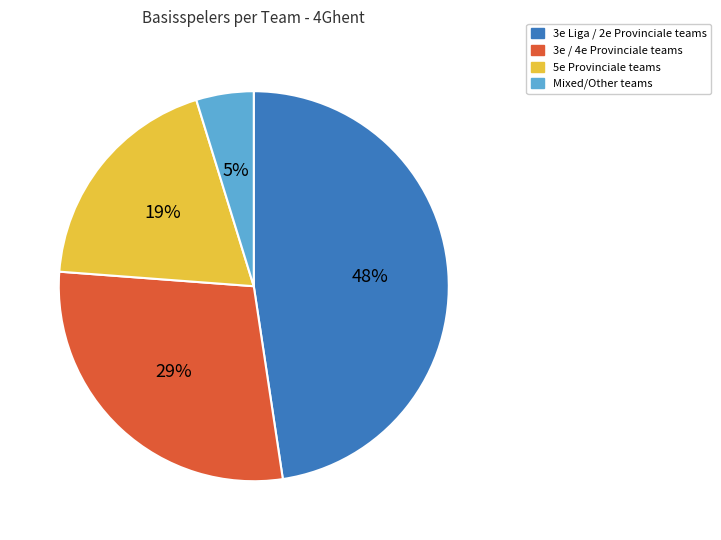

To the nearest percent, what is the average slice percentage?

25%